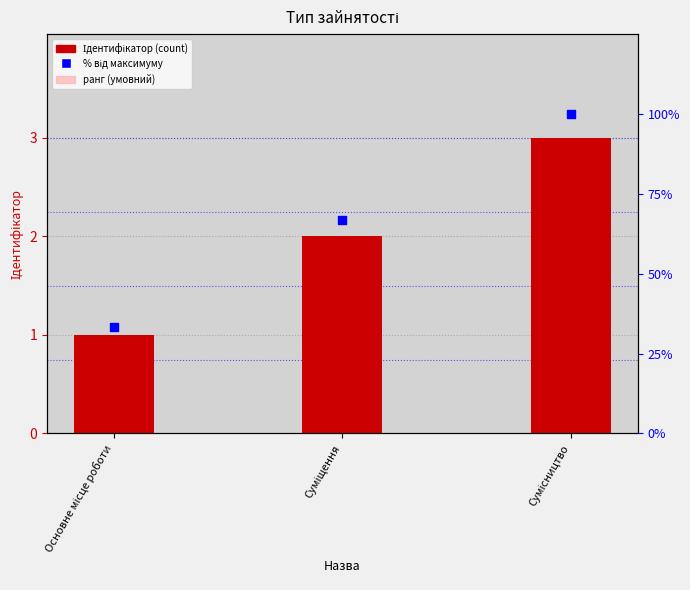

What is the total value across all series at Основне місце роботи?

35.3